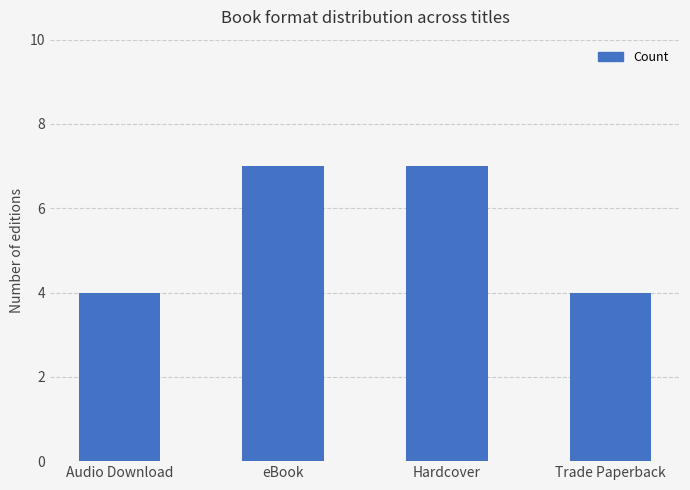

What is the maximum value shown in the chart?

7